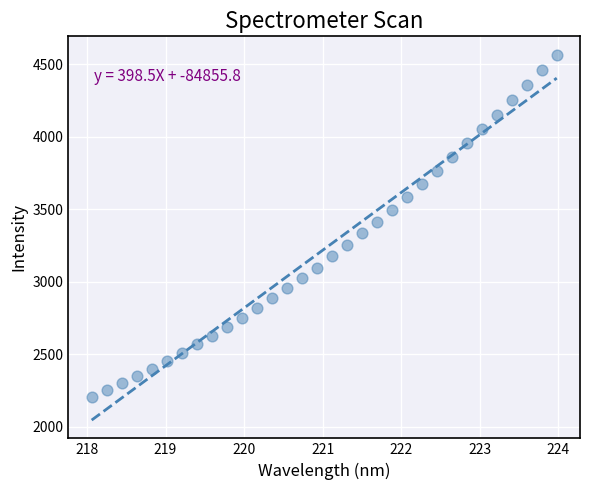

What is the range of X values (max minus min)?

5.9